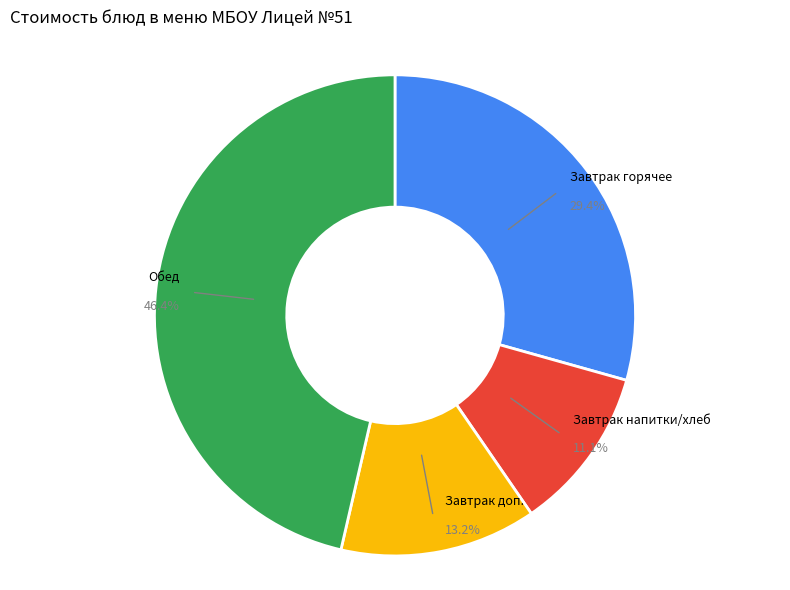

How much of the chart is everything except Завтрак доп.?

86.8%